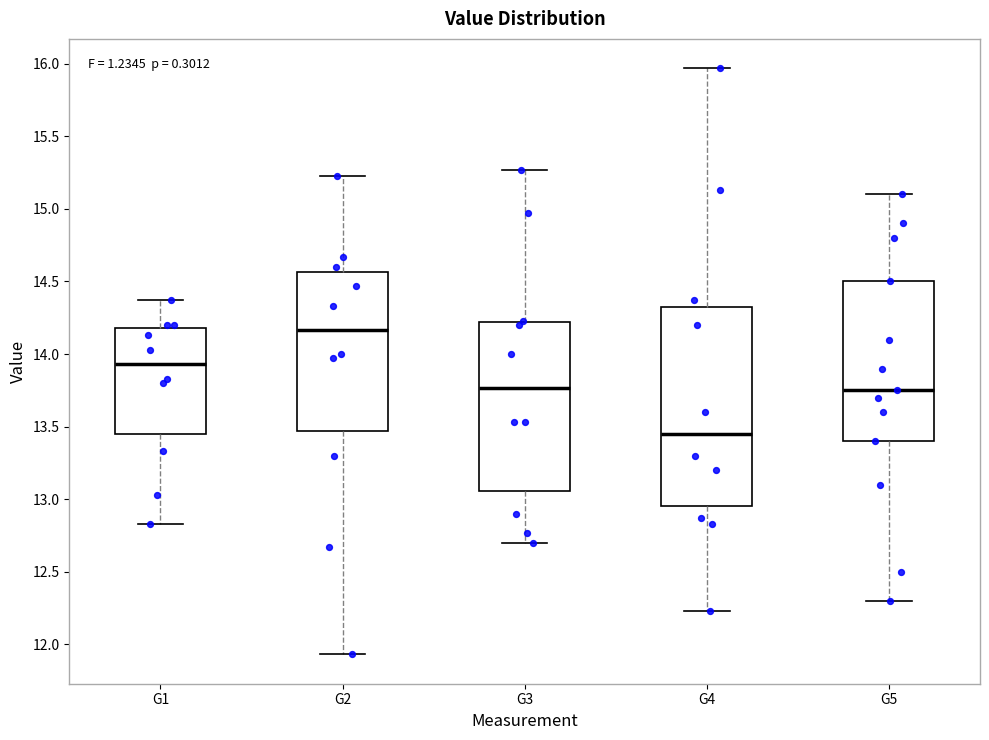

Reading left to right, transcribe this box plot: for each box, give where its median line is, the range the box spans, and where its two whiskers end, as read against the y-axis. The values are not printed on the chart, so give them approximately, as read against the axis.

G1: median 13.95, box 13.45 to 14.20, whiskers 12.85 to 14.35
G2: median 14.15, box 13.45 to 14.55, whiskers 11.95 to 15.25
G3: median 13.75, box 13.05 to 14.20, whiskers 12.70 to 15.25
G4: median 13.45, box 12.95 to 14.35, whiskers 12.25 to 15.95
G5: median 13.75, box 13.40 to 14.50, whiskers 12.30 to 15.10